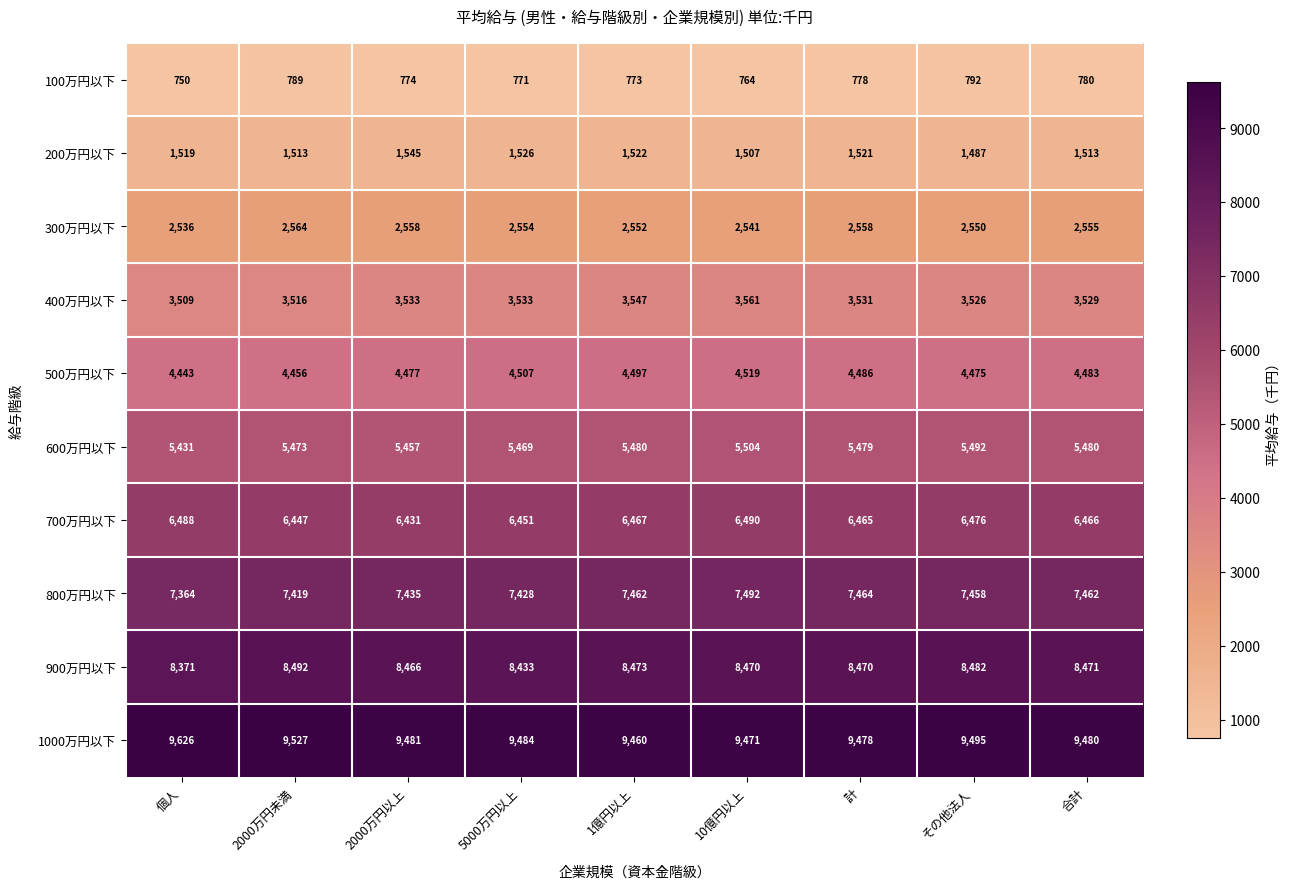

What is the difference between the 900万円以下 values at その他法人 and 計?

12